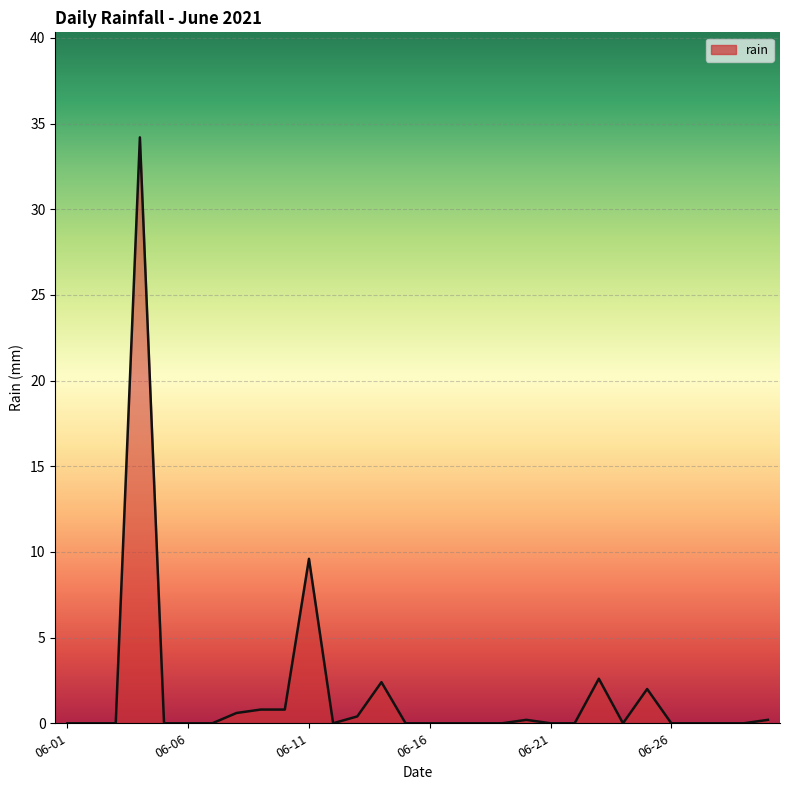

Does the chart display data point markers on the line(s)?

No